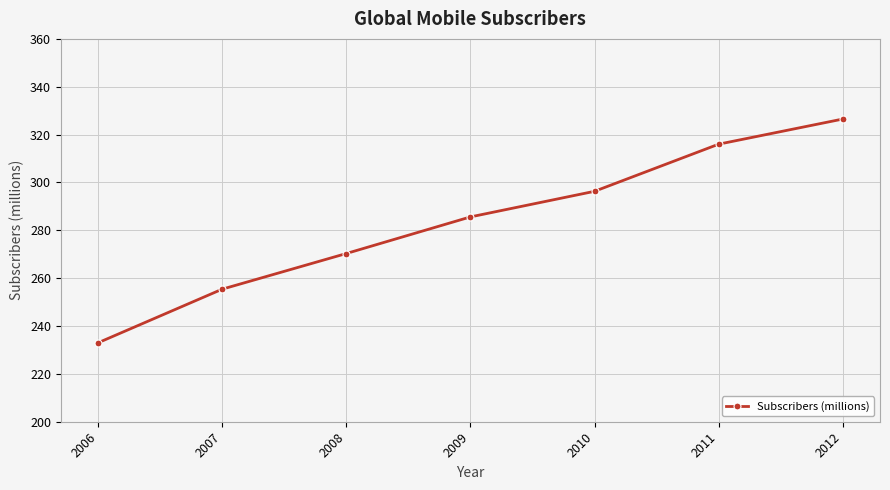

The value at 2008 is 270.3. True or false?

True